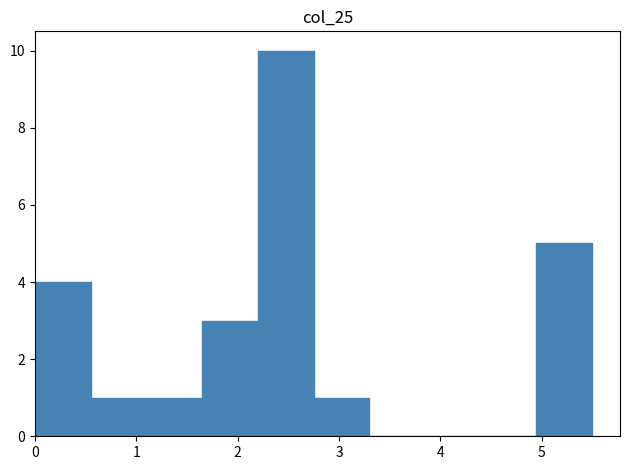

How tall is the bar that spans 2.75 to 3.30 on the x-axis? Neither the bar edges nor the heights are printed on the chart, so give them approximately, as read against the axes.

1